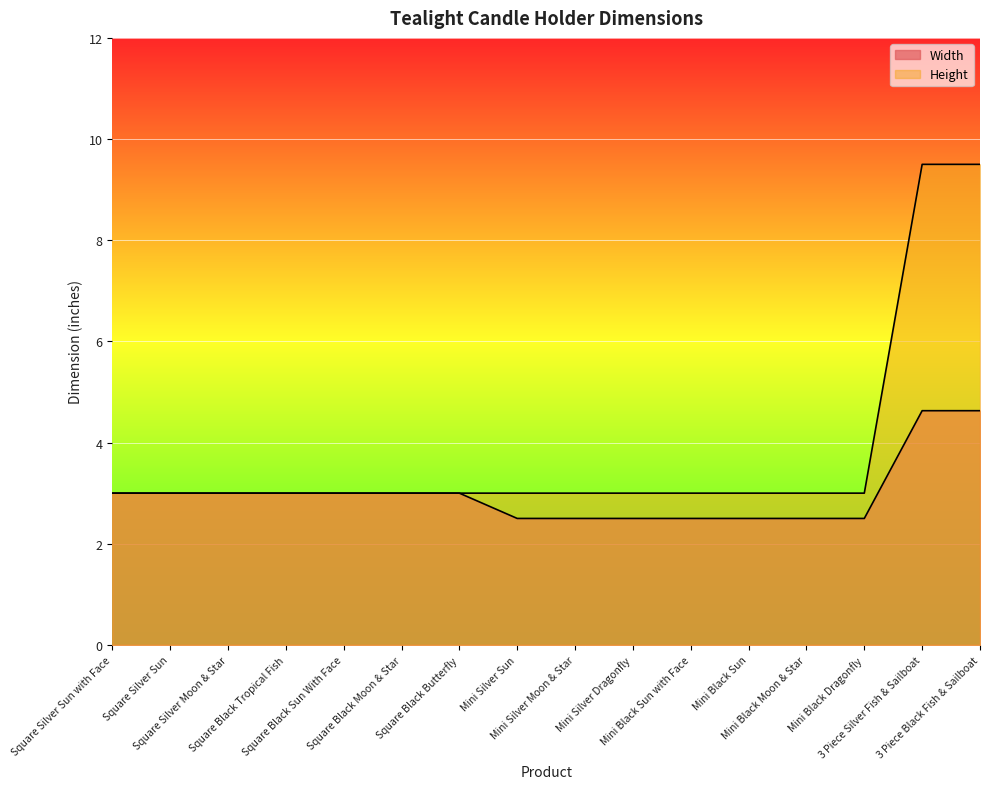

What value does the Height series have at Square Black Tropical Fish?

3.0